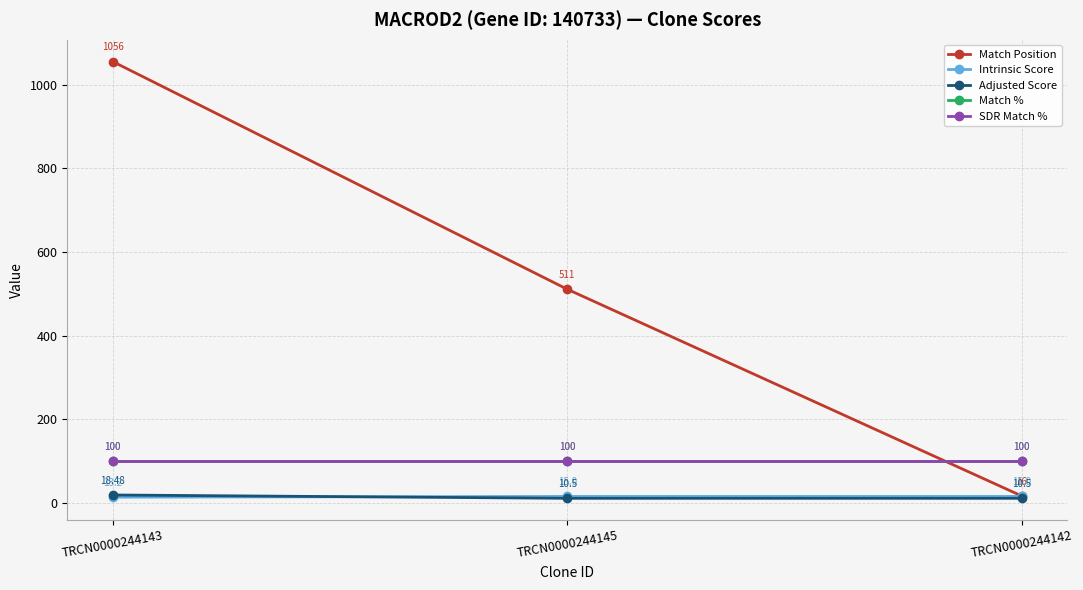

How many lines are shown in the chart?

5